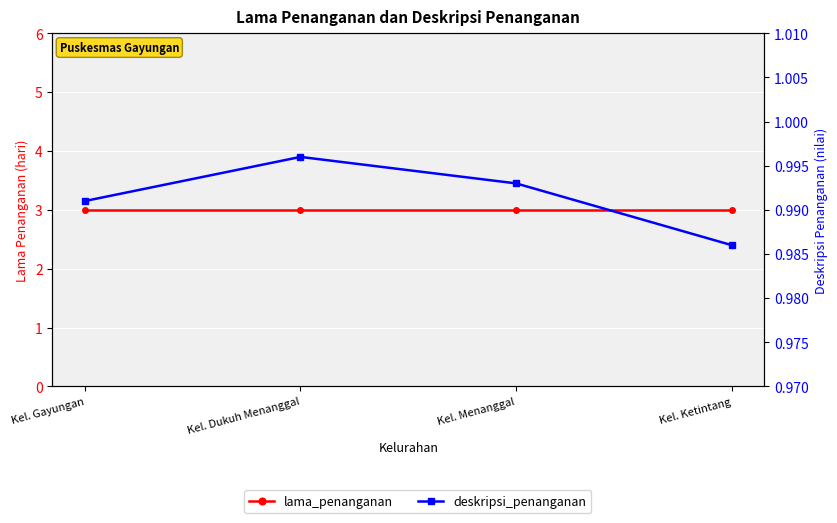

True or false: deskripsi_penanganan and lama_penanganan intersect in this chart.

False